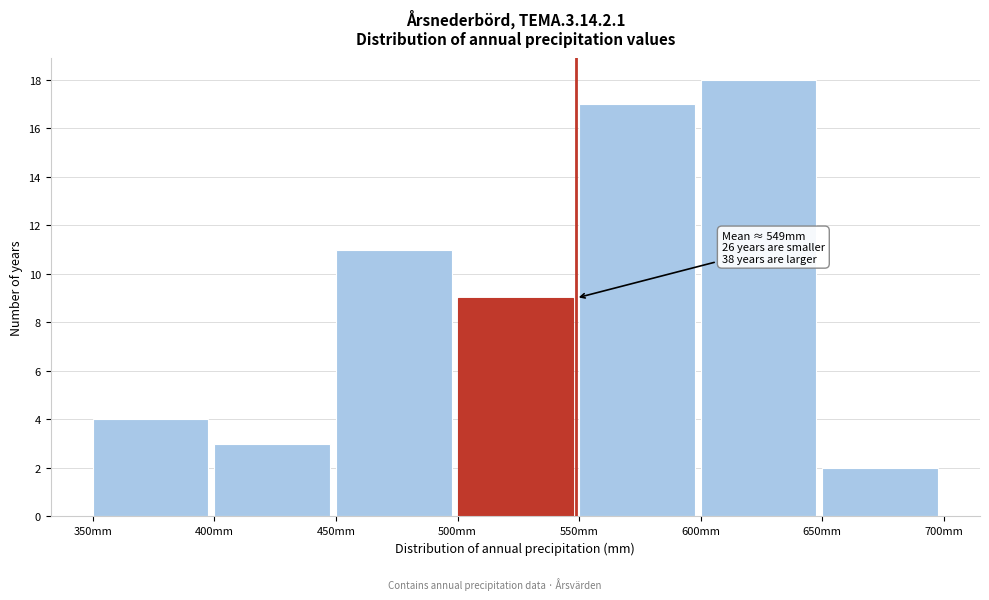

Over which range of the x-axis is the bar tallest?

600 to 650